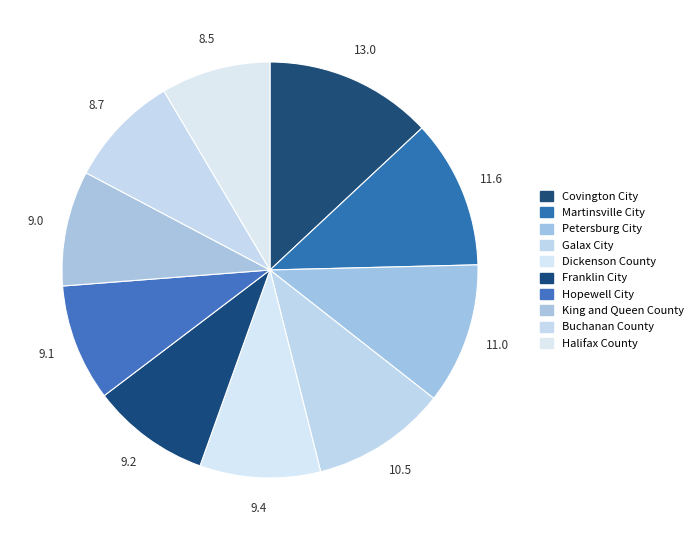

The Martinsville City slice represents 1% of the pie. True or false?

False